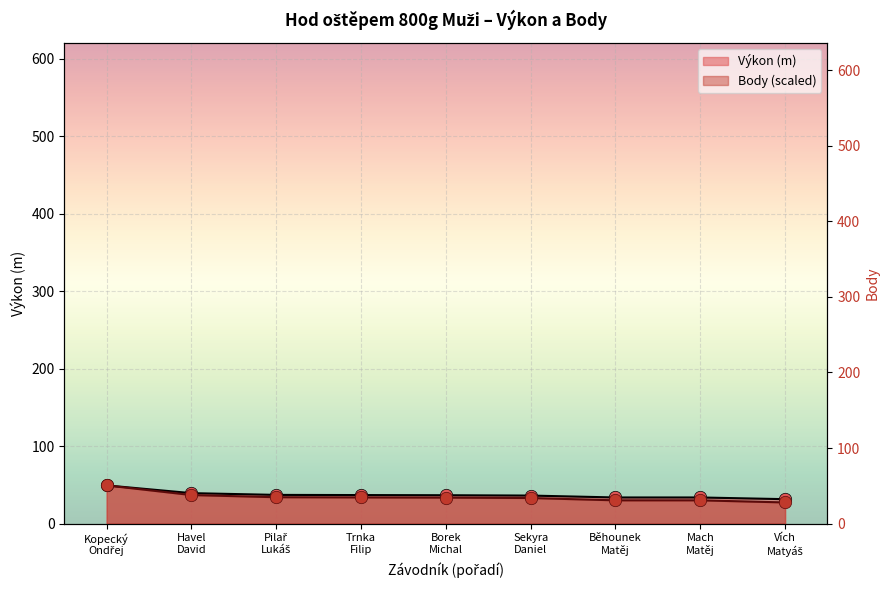

What is the total value across all series at Mach
Matěj?

385.7